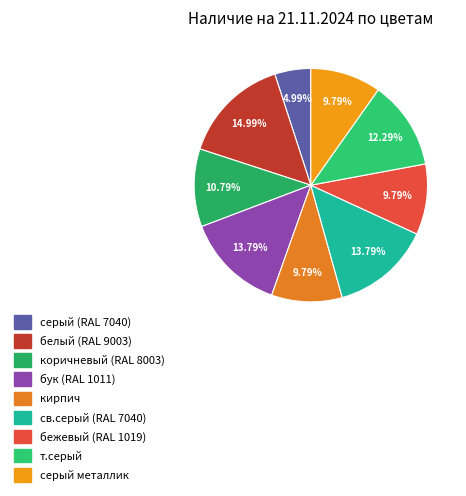

What is the ratio of the value at коричневый (RAL 8003) to the value at серый (RAL 7040)?

2.2